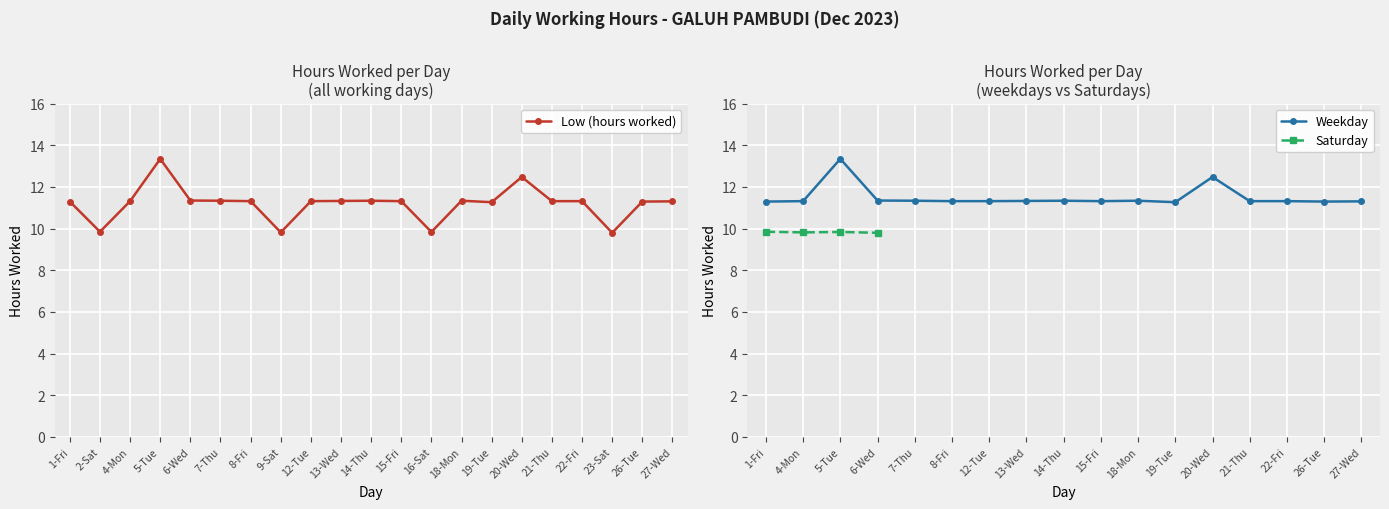

At which label is the value closest to 11?

19-Tue